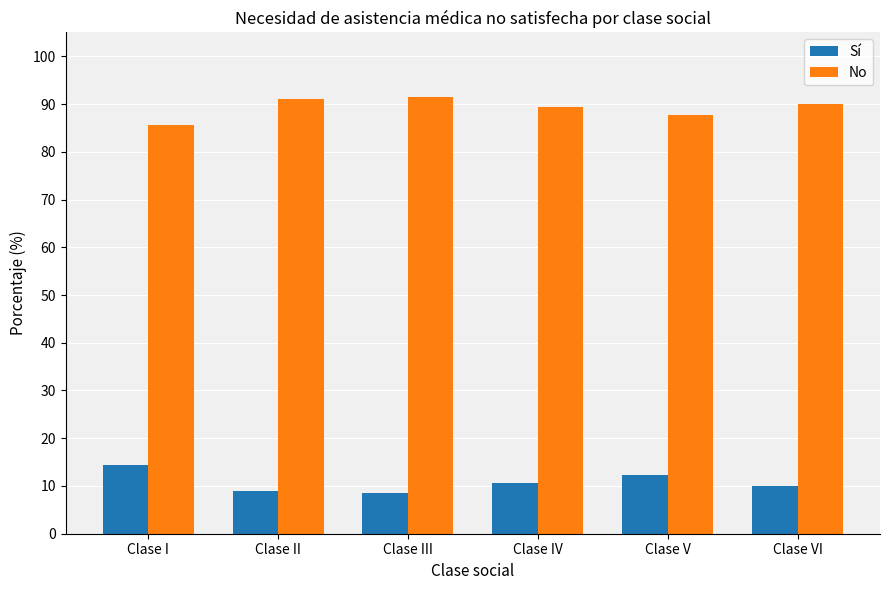

What is the average value of the No series?

89.2